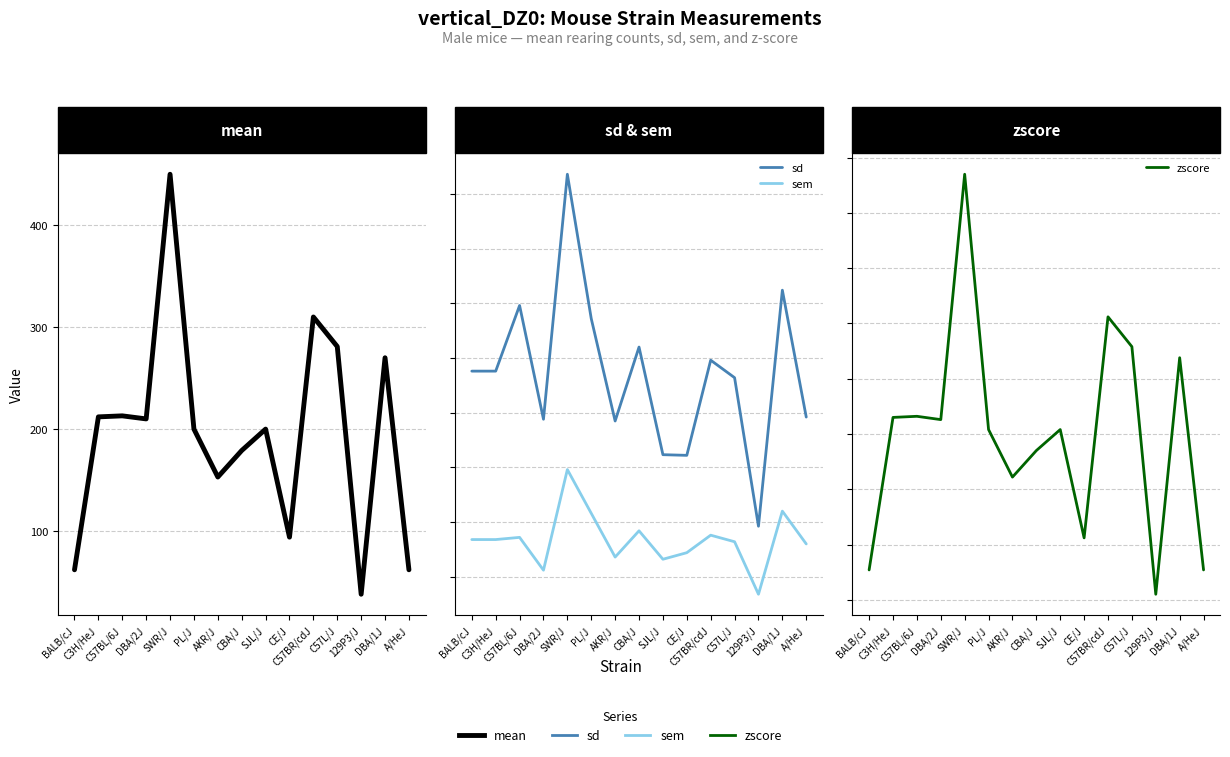

Rank the series by their average value, from lowest to highest.

zscore, sem, sd, mean